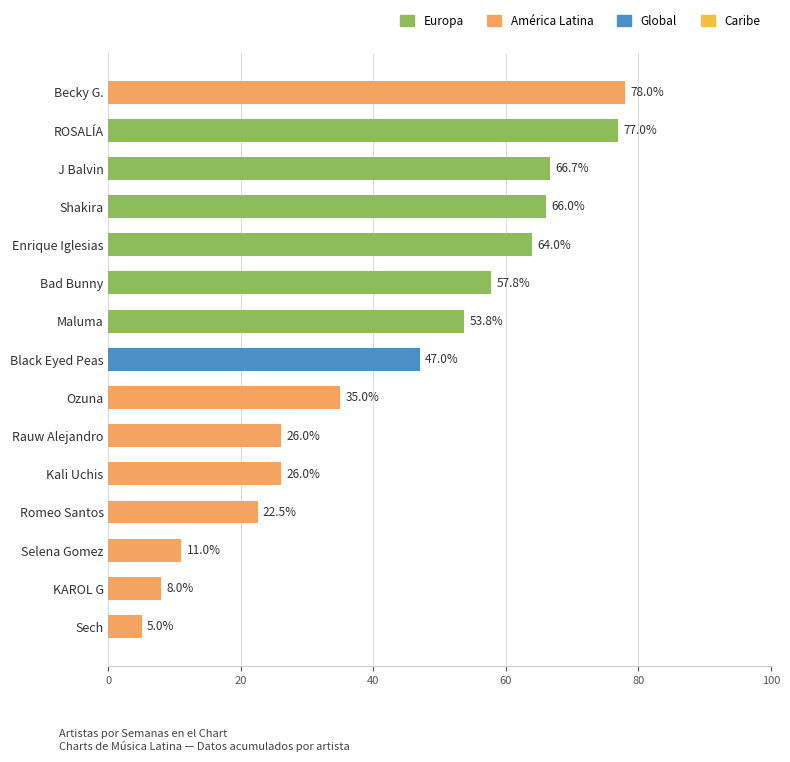

The value at Ozuna is 59.9. True or false?

False